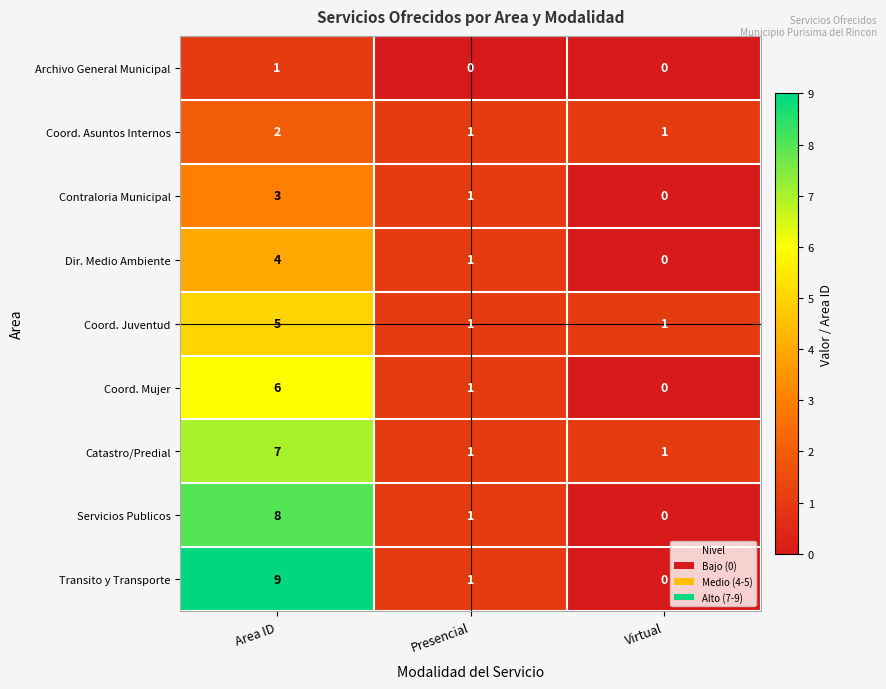

The Coord. Asuntos Internos series shows 3 at Area ID. True or false?

False